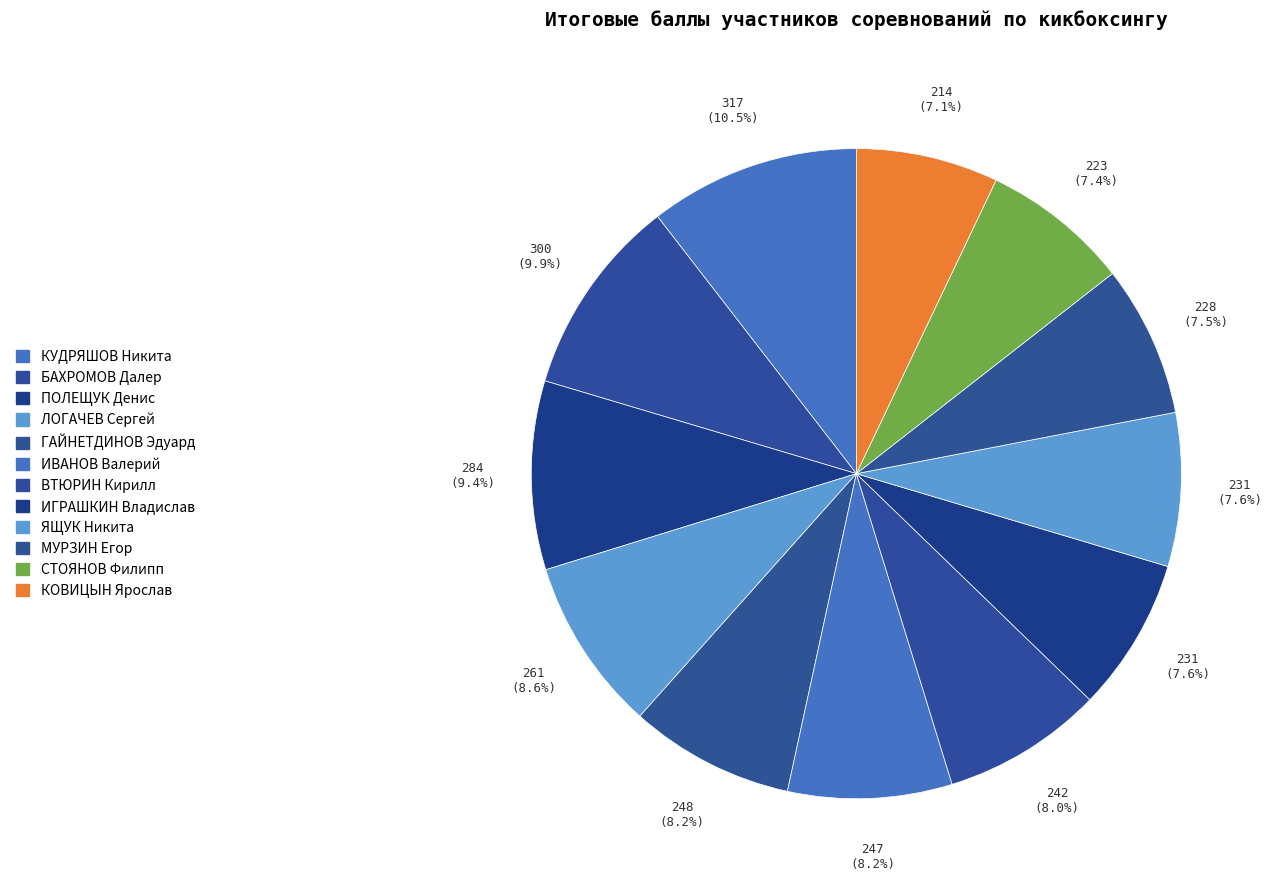

To the nearest percent, what portion does СТОЯНОВ Филипп represent?

7%